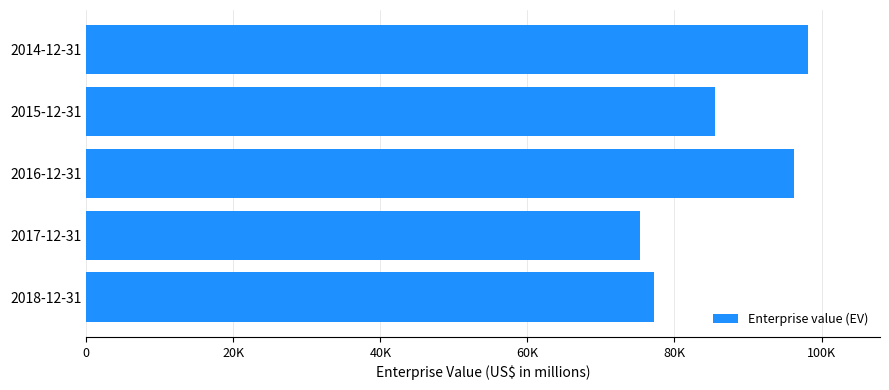

List the labels in order of value, smallest first.

2017-12-31, 2018-12-31, 2015-12-31, 2016-12-31, 2014-12-31